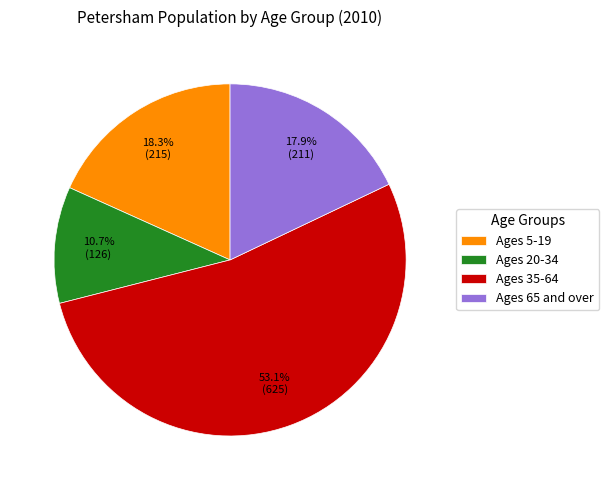

To the nearest percent, what is the average slice percentage?

25%